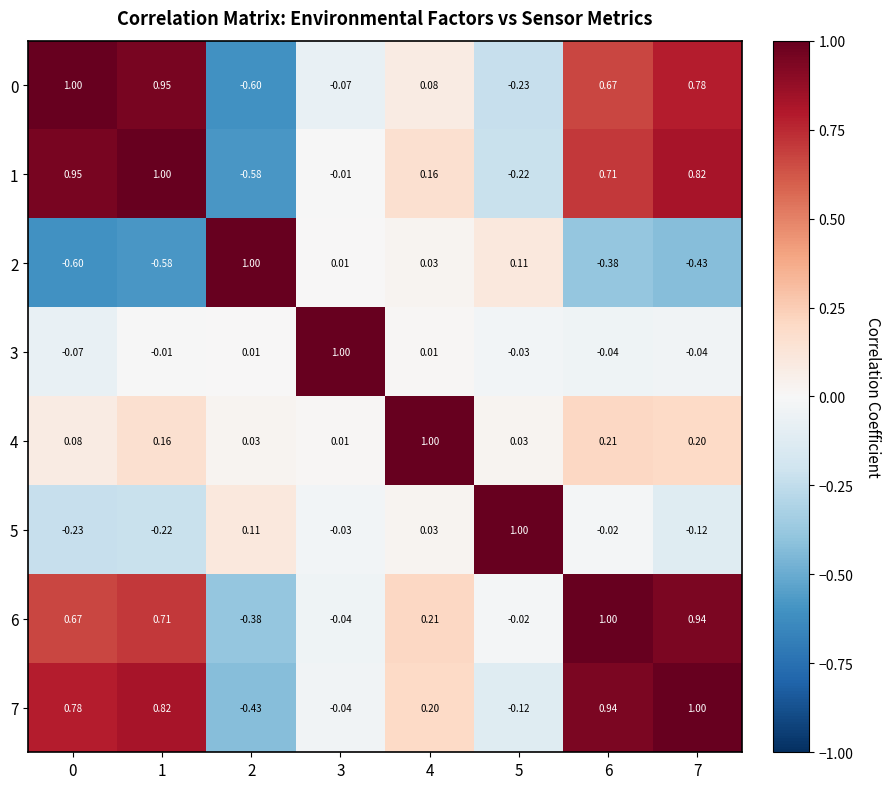

List the series in order of their peak value, highest first.

0, 1, 3, 4, 6, 2, 5, 7